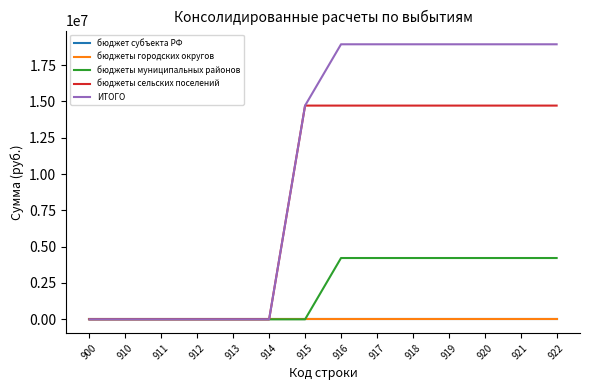

Does the chart display data point markers on the line(s)?

No